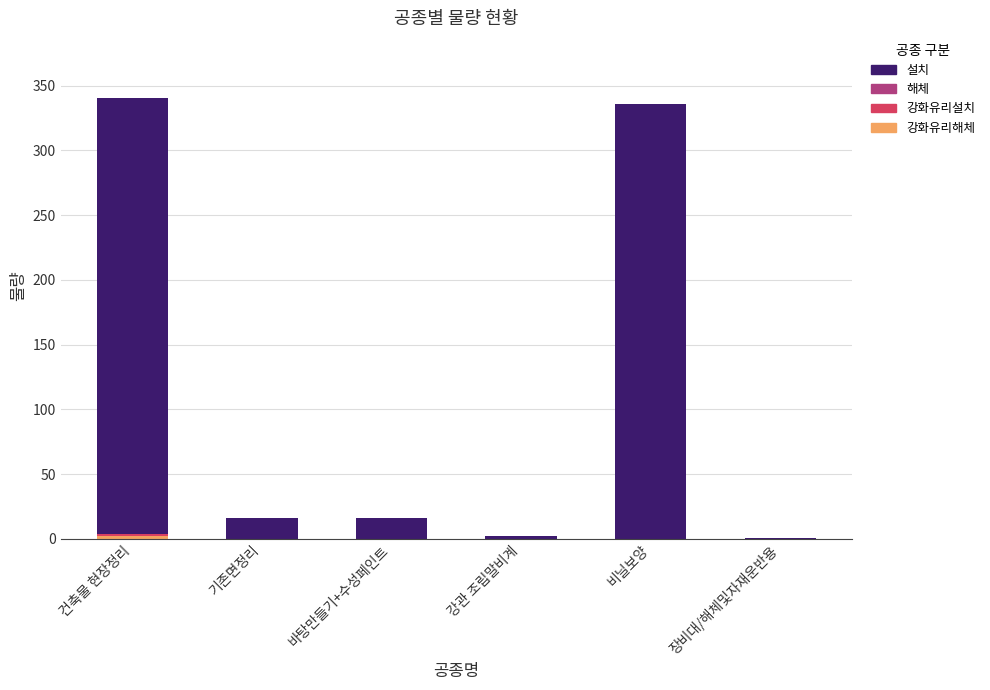

What is the total value across all series at 비닐보양?

336.2